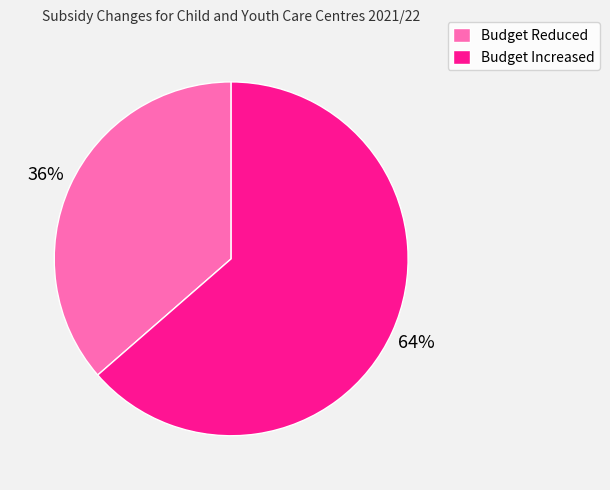

What is the ratio of the value at Budget Reduced to the value at Budget Increased?

0.6